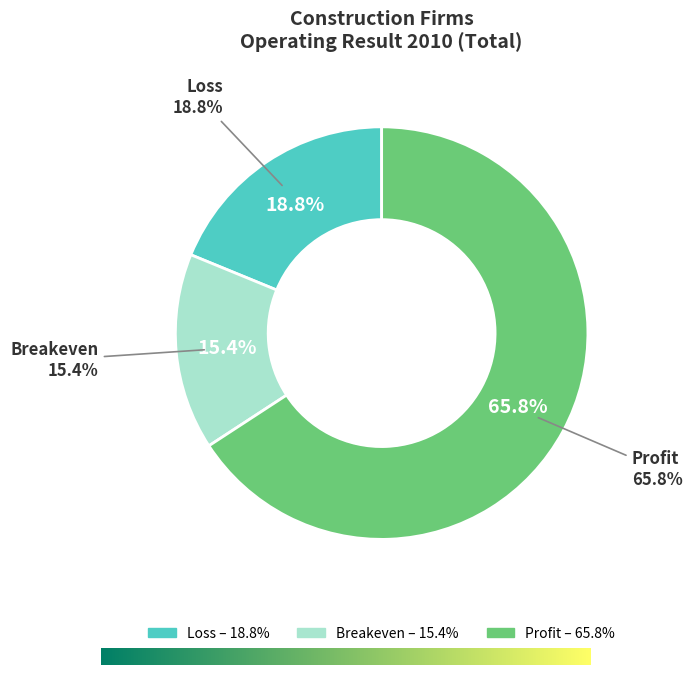

What is the majority slice?

Profit